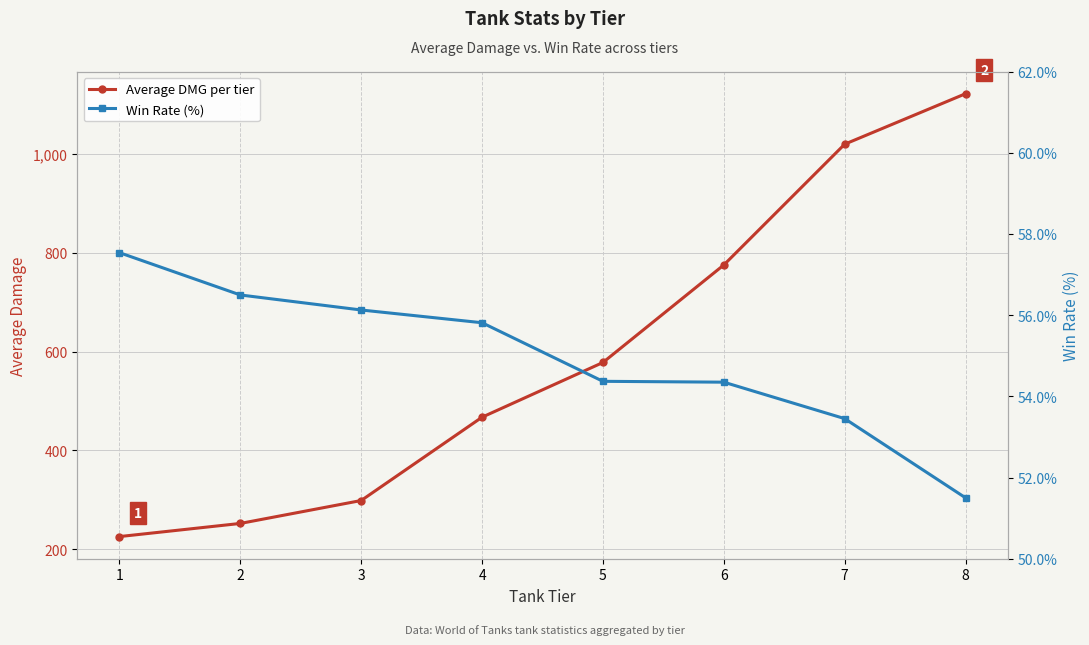

What is the value of the Win Rate (%) point at the 5th from the left?

54.4